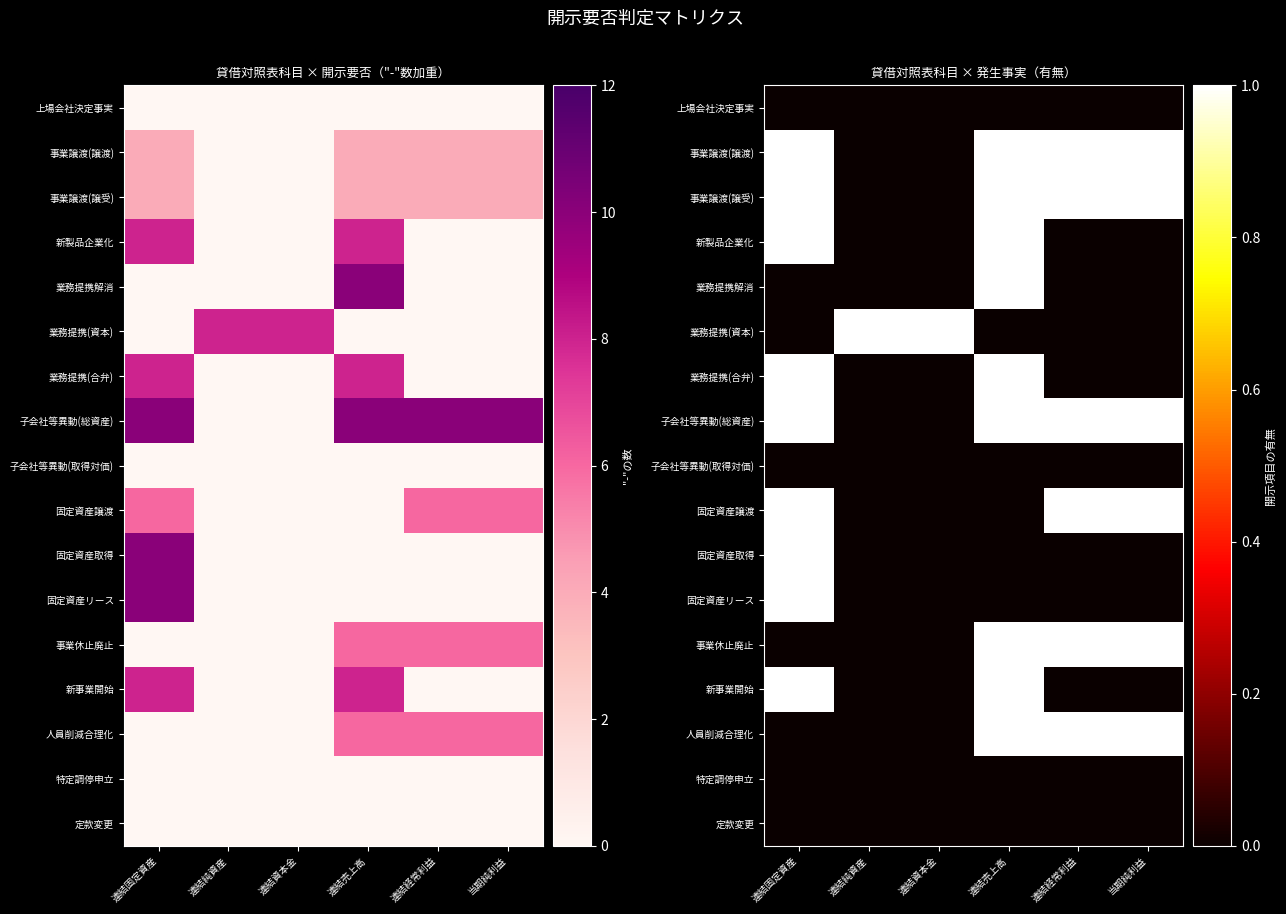

What is the total value across all series at 連結資本金?

1